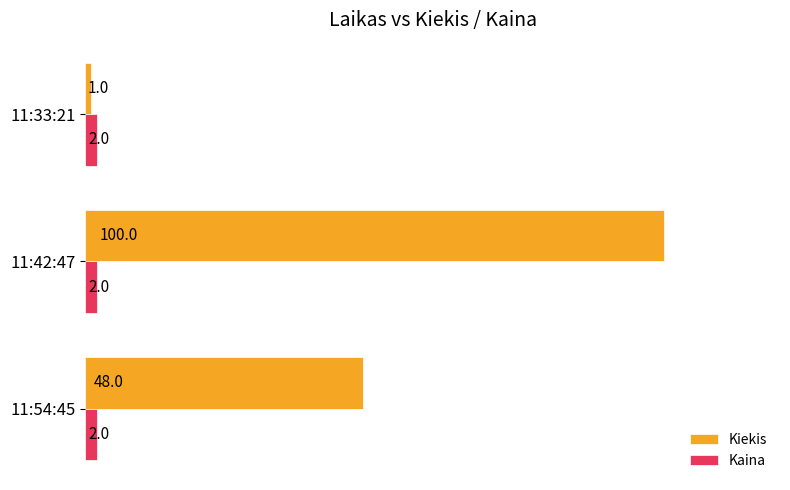

Rank the series by their average value, from lowest to highest.

Kaina, Kiekis